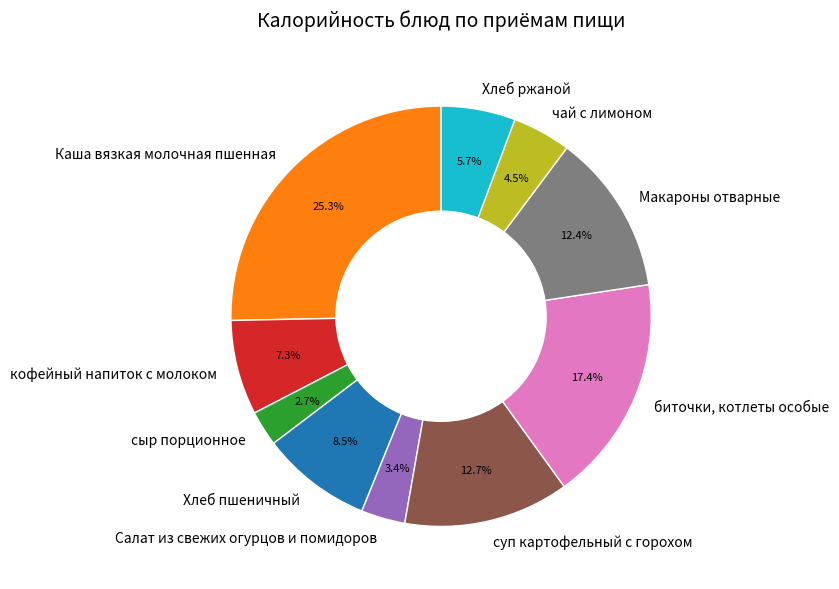

To the nearest percent, what is the difference between the largest and smallest slice percentages?

23%